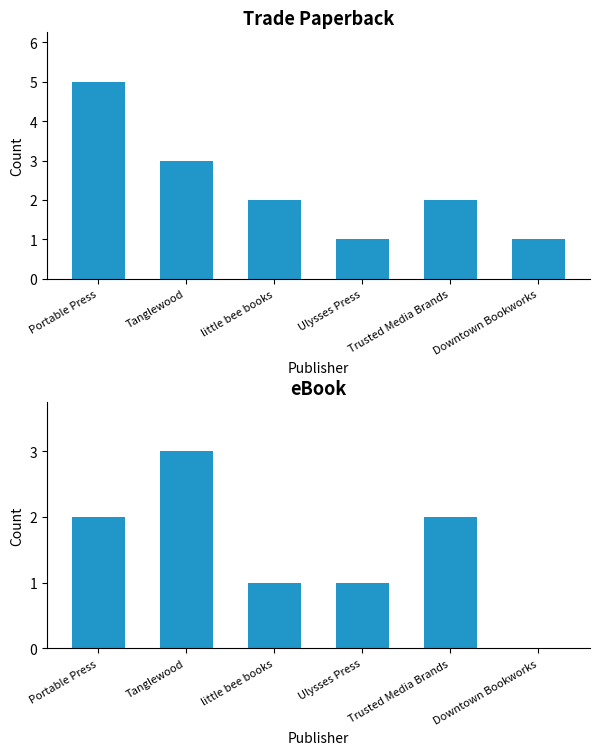

Count the eBook values in the range 1 to 2.

4